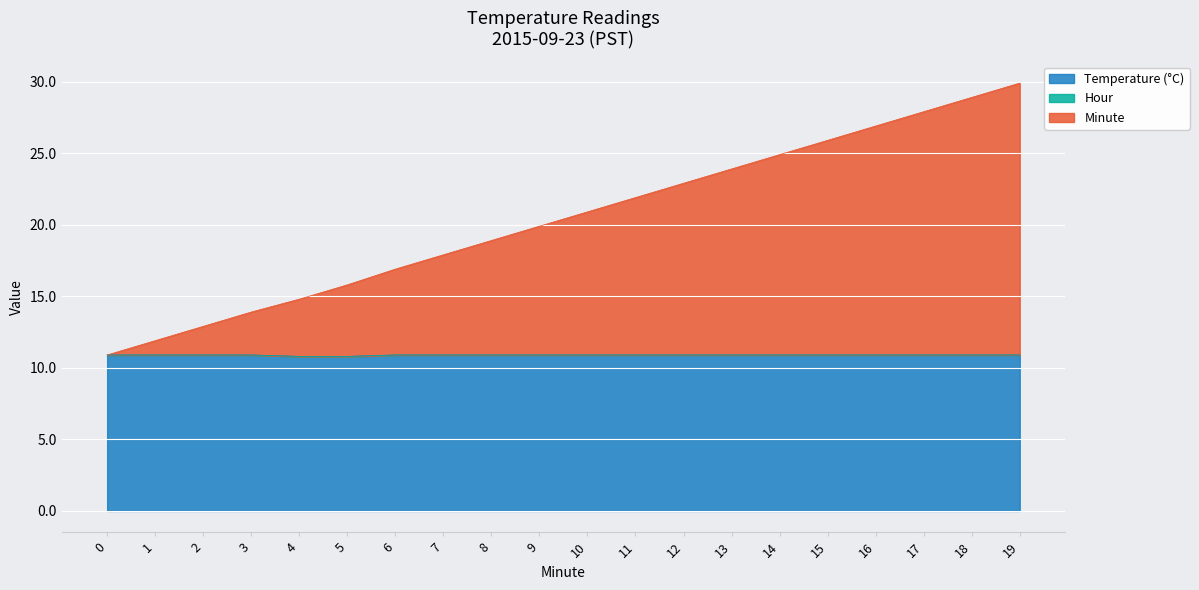

Is it true that Temperature (°C) equals 4.2 at 7?

False